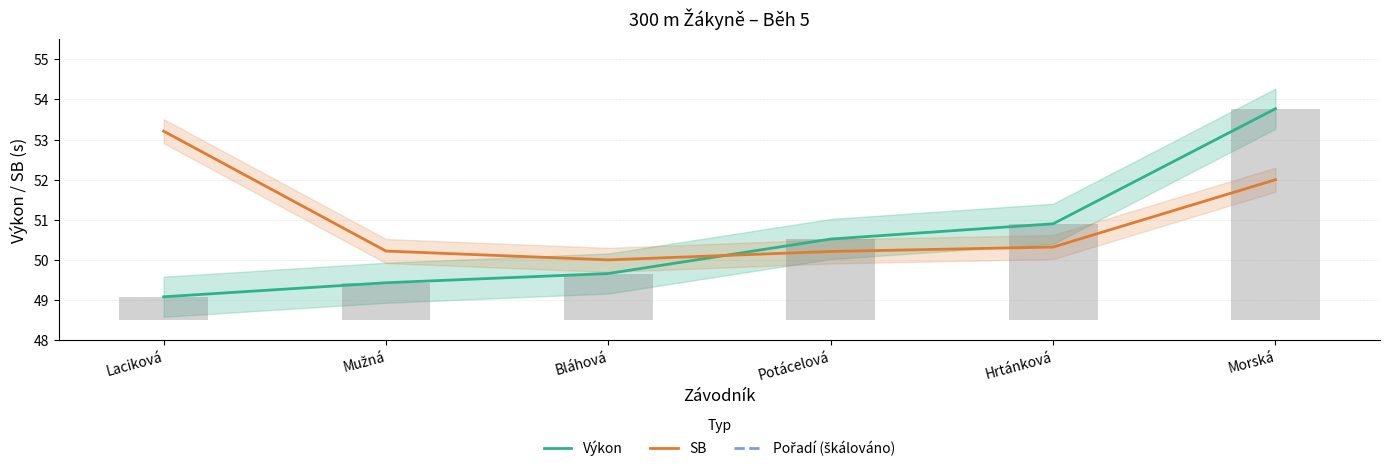

Rank the series at Laciková from lowest to highest value.

Výkon, SB, Pořadí (škálováno)